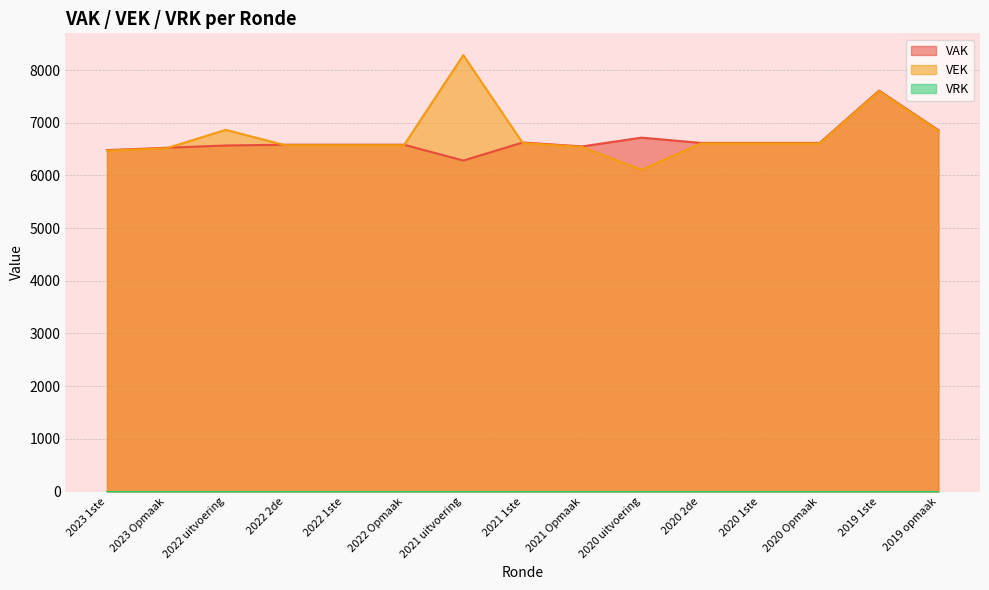

What is the lowest value of the VEK series?

6109